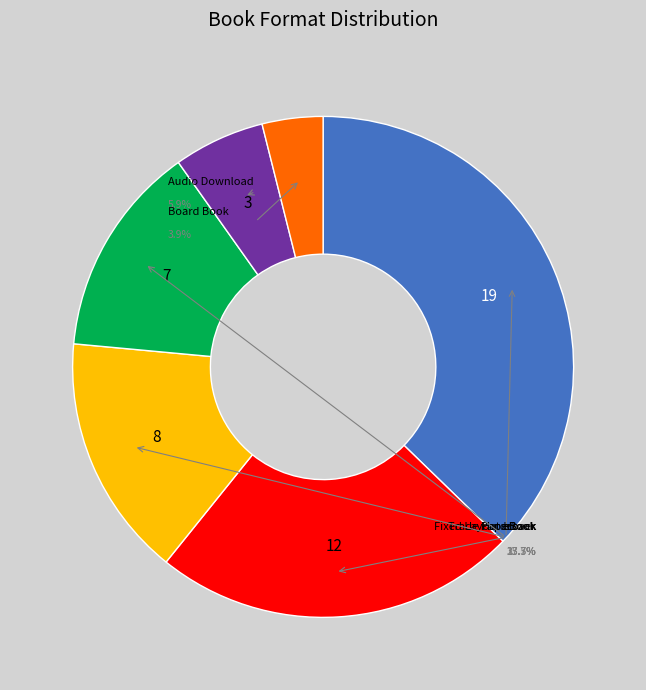

Which has a higher value, eBook or Trade Paperback?

Trade Paperback